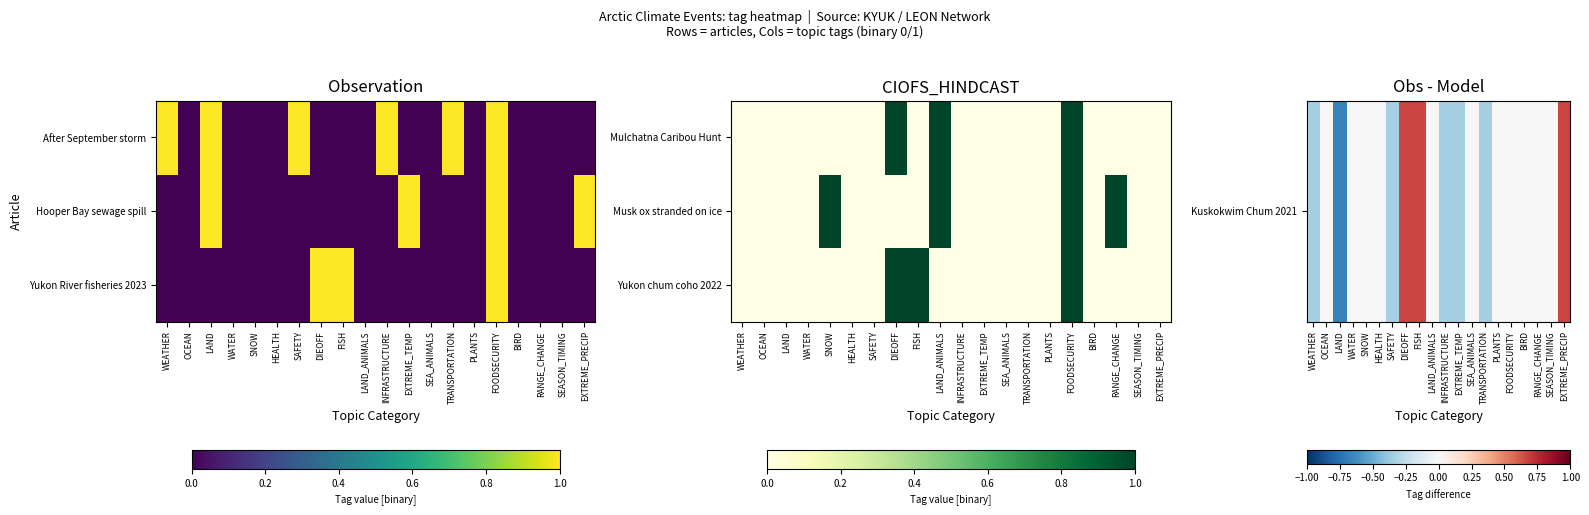

Count the Yukon chum coho 2022 values in the range 0 to 1.

20